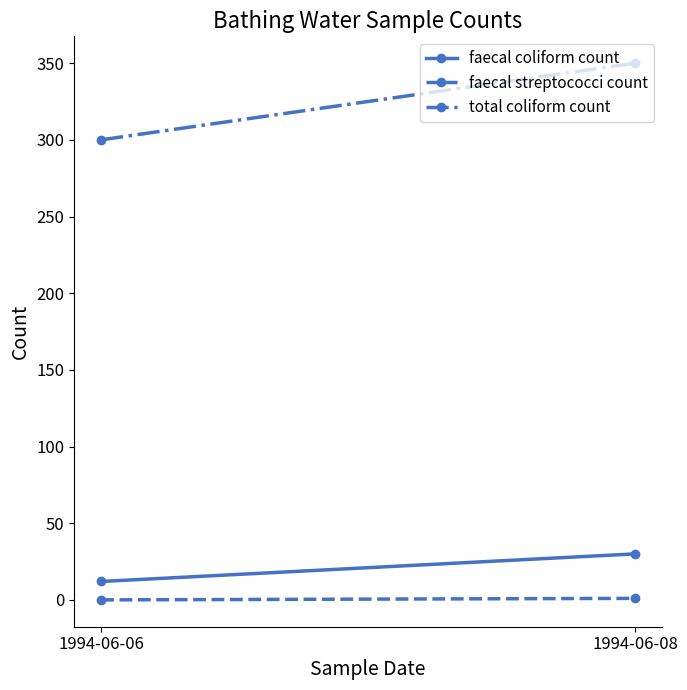

At which label is faecal streptococci count closest to 0?

1994-06-06